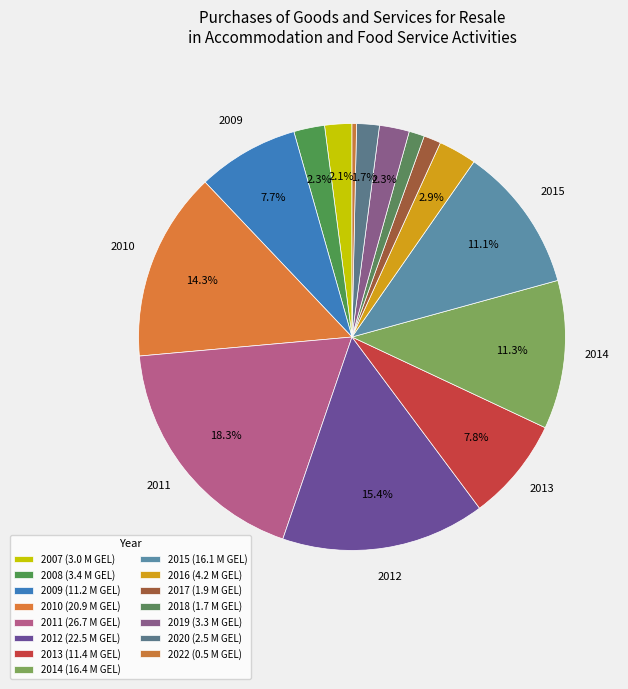

What is the change in value from 2007 to 2015?

+13.1